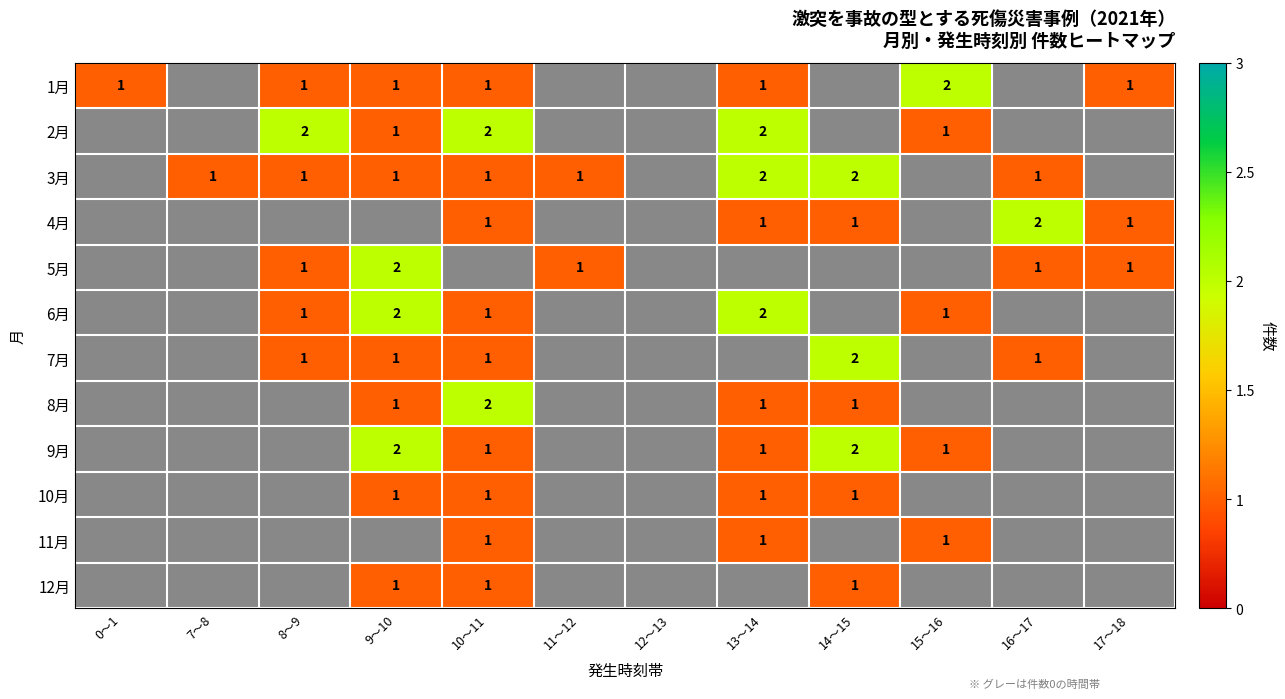

Is the value of 2月 at 9～10 greater than the value of 3月 at 0～1?

Yes